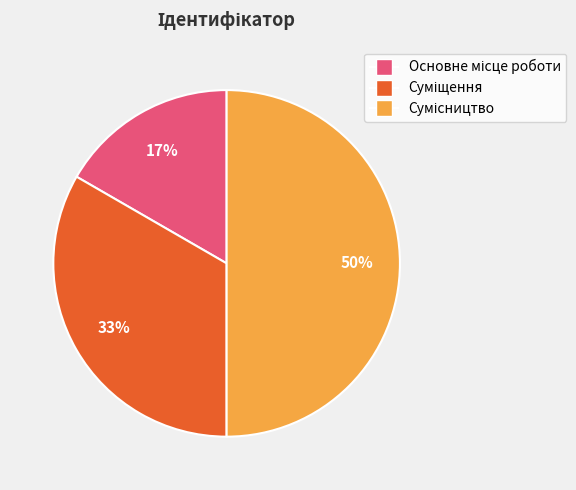

To the nearest percent, what is the difference between the largest and smallest slice percentages?

33%